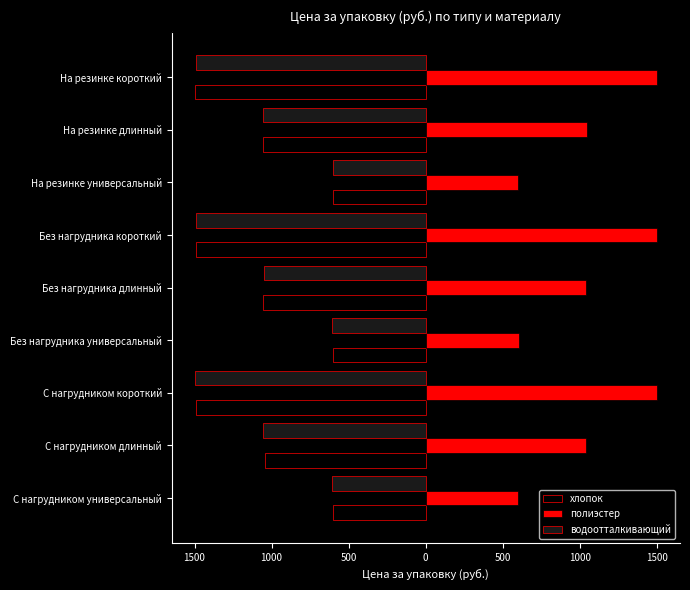

What are all the series names shown in the legend?

хлопок, полиэстер, водоотталкивающий